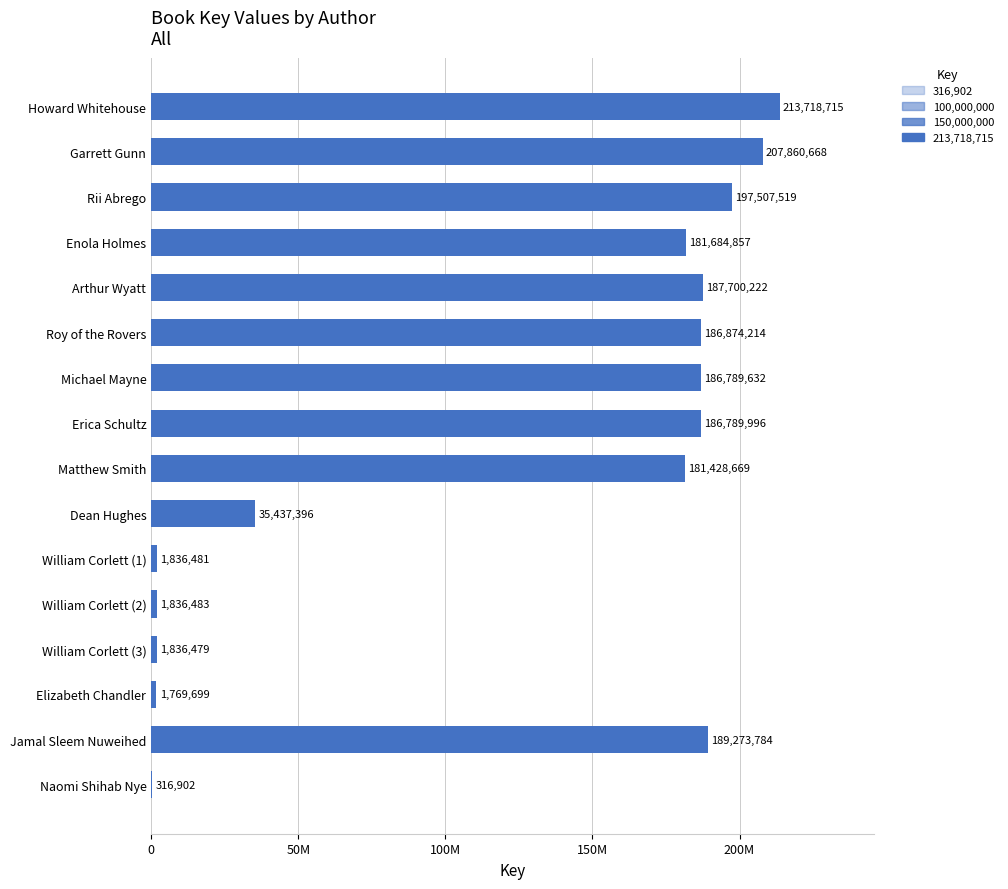

What is the greatest value displayed?

213718715